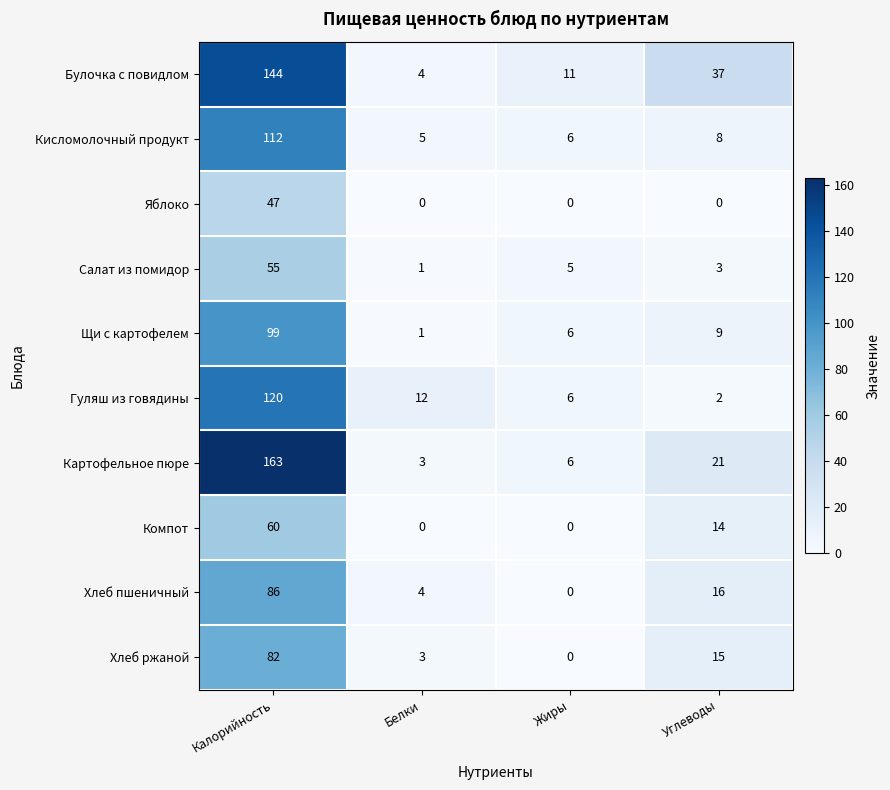

Which series has the widest spread of values?

Картофельное пюре